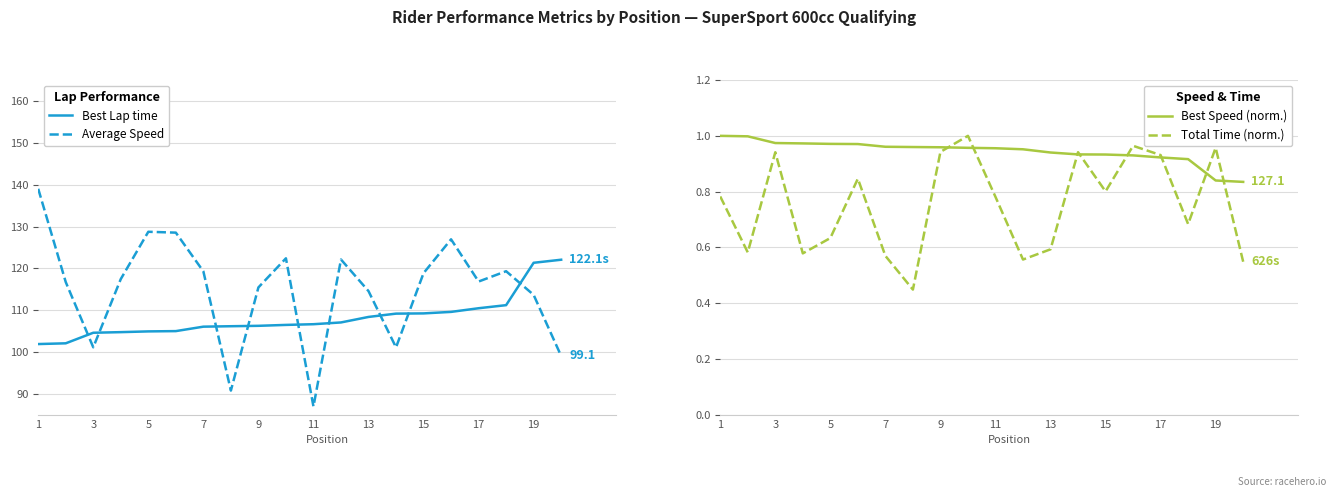

The value of Total Time (norm.) at 1 is 1.3. True or false?

False